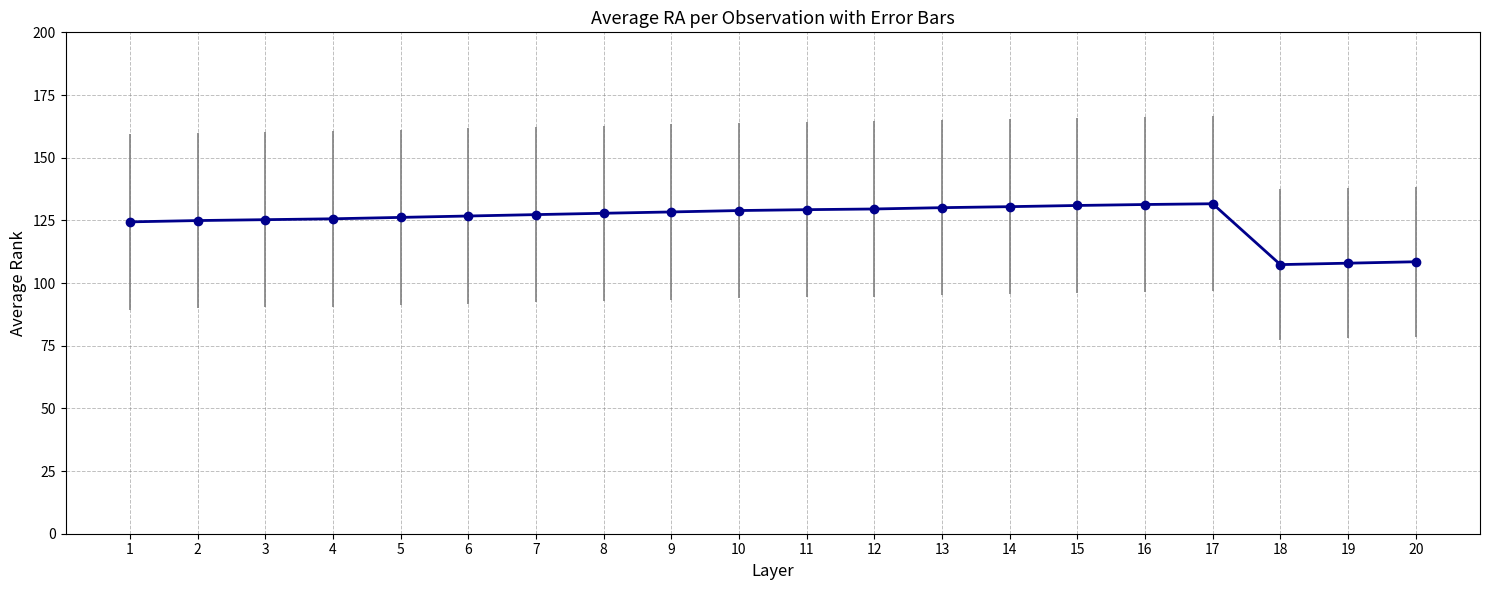

How many lines are shown in the chart?

1